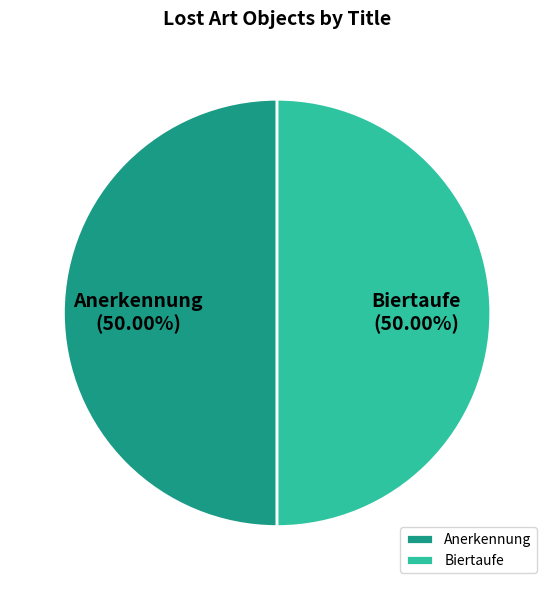

Approximately how many times larger is the value at Biertaufe compared to Anerkennung?

1.0